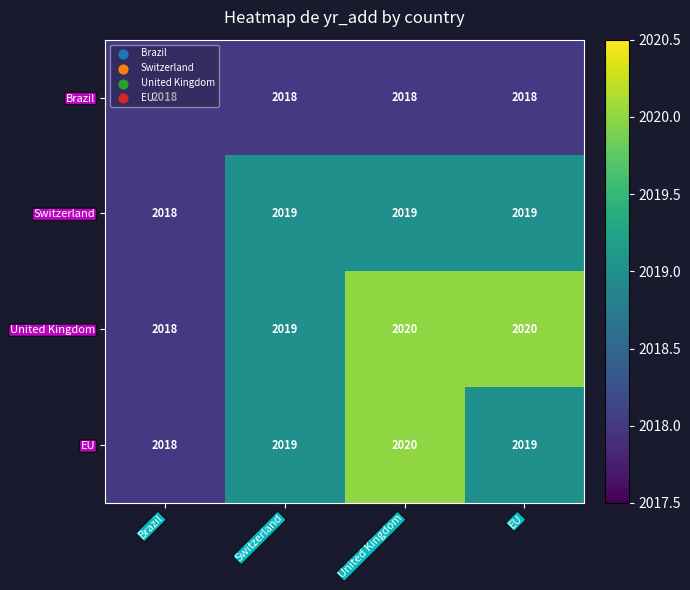

Which series has the largest total across all categories?

United Kingdom